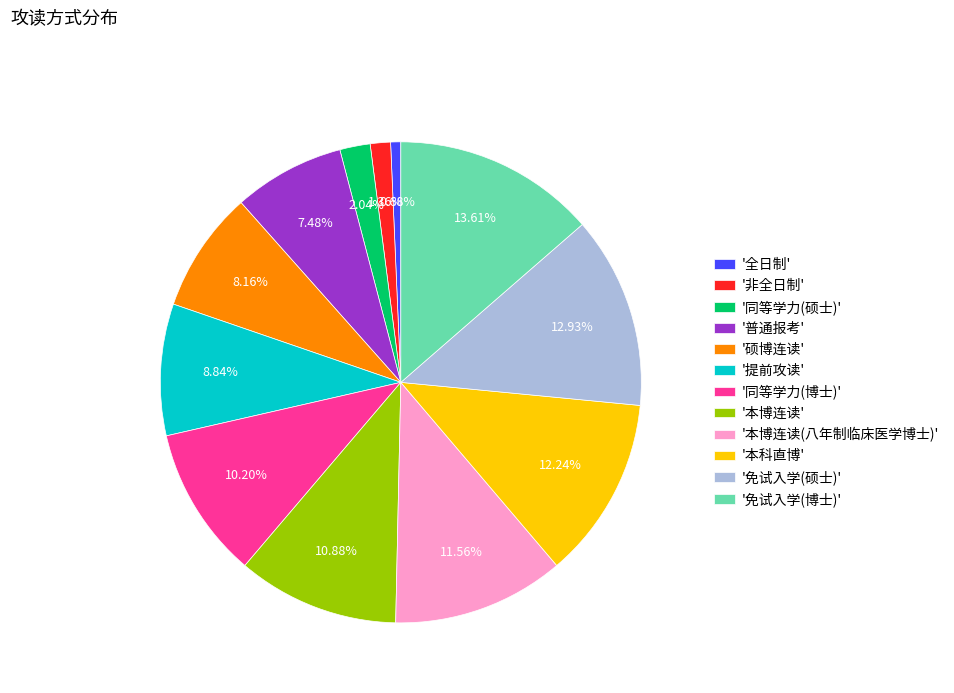

To the nearest percent, what is the difference between the largest and smallest slice percentages?

13%